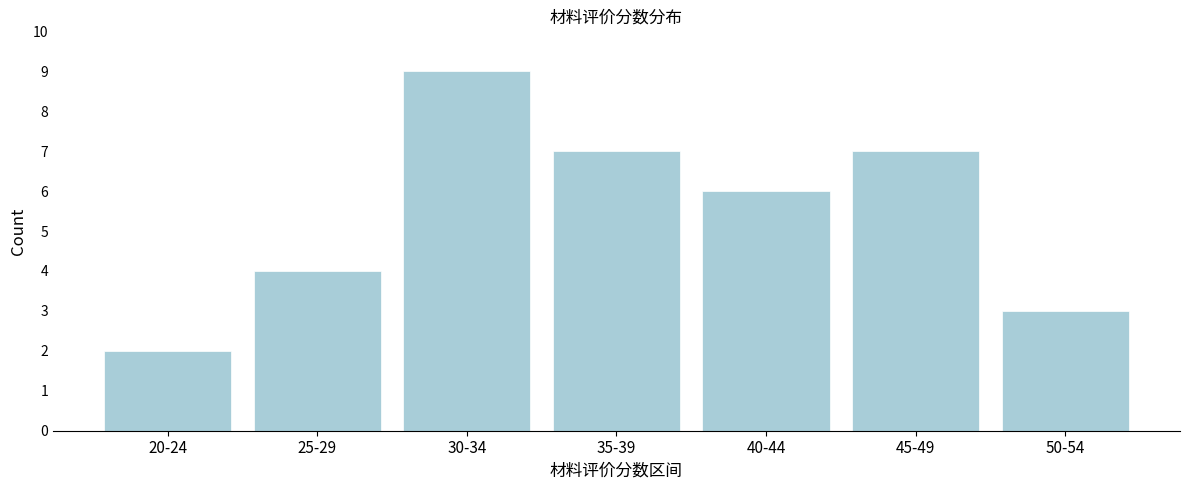

Reading left to right, transcribe all the data shown in this chart.

20-24=2	25-29=4	30-34=9	35-39=7	40-44=6	45-49=7	50-54=3